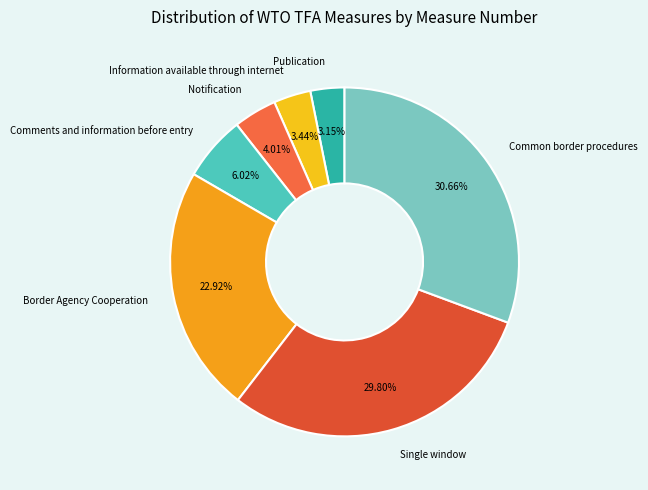

Count the number of slices in the pie.

7